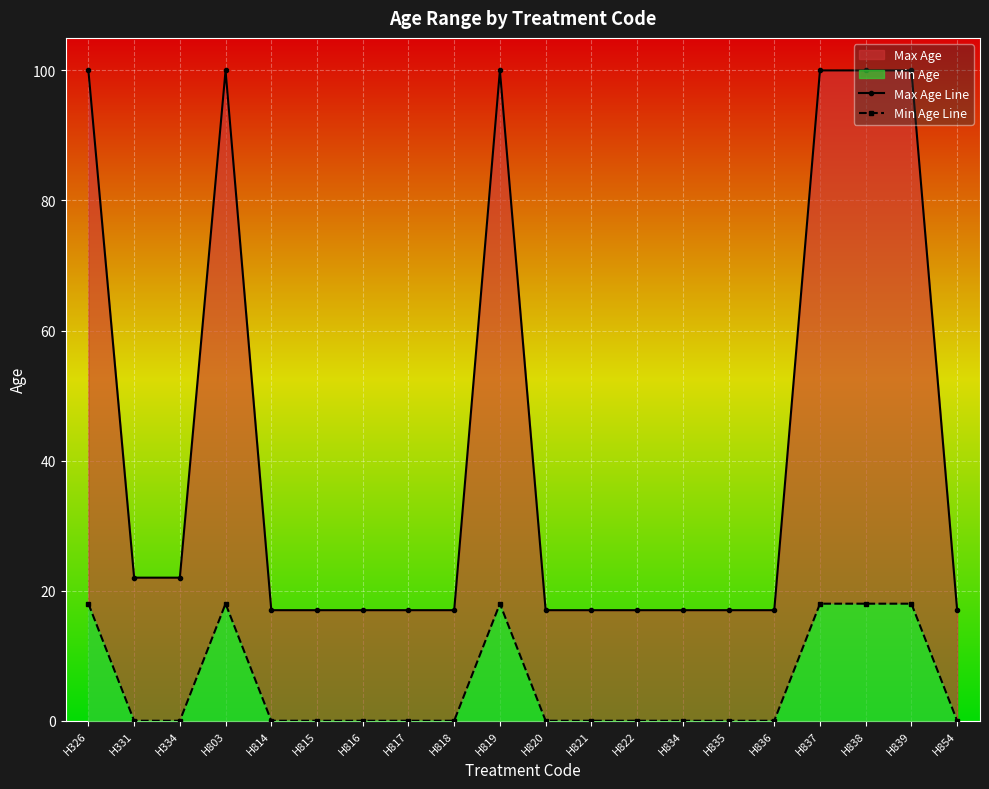

At how many categories does at least one series exceed 79?

6